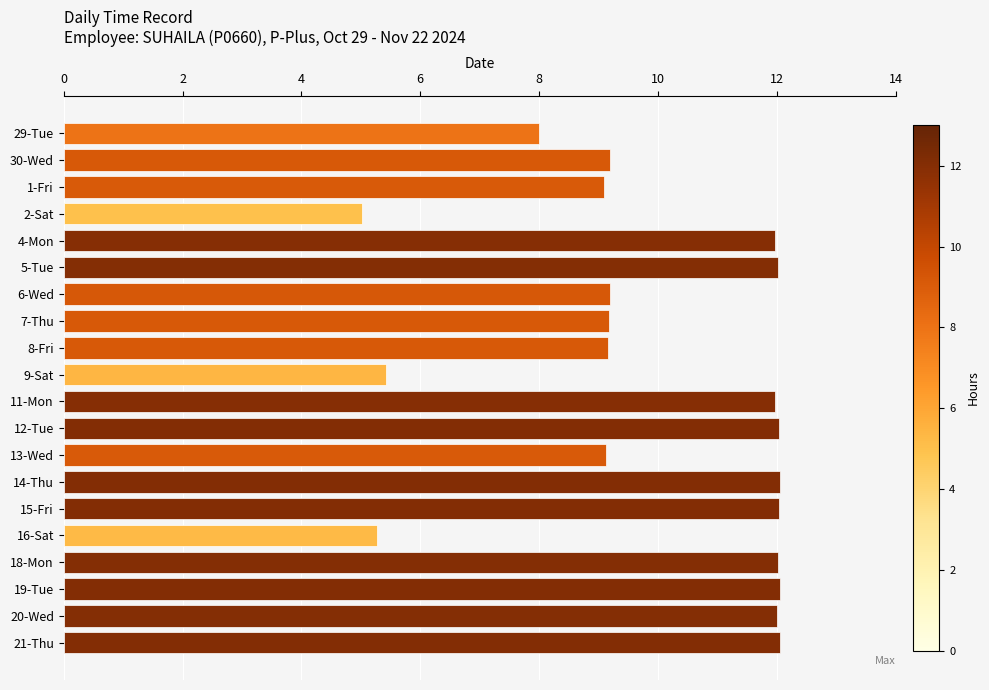

What is the sum of all values?

198.9